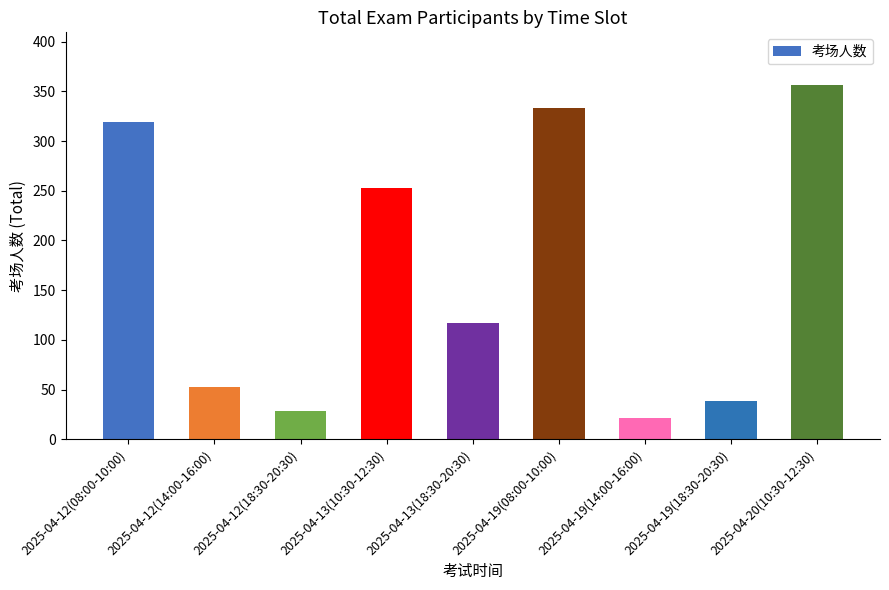

Are the bars horizontal?

No